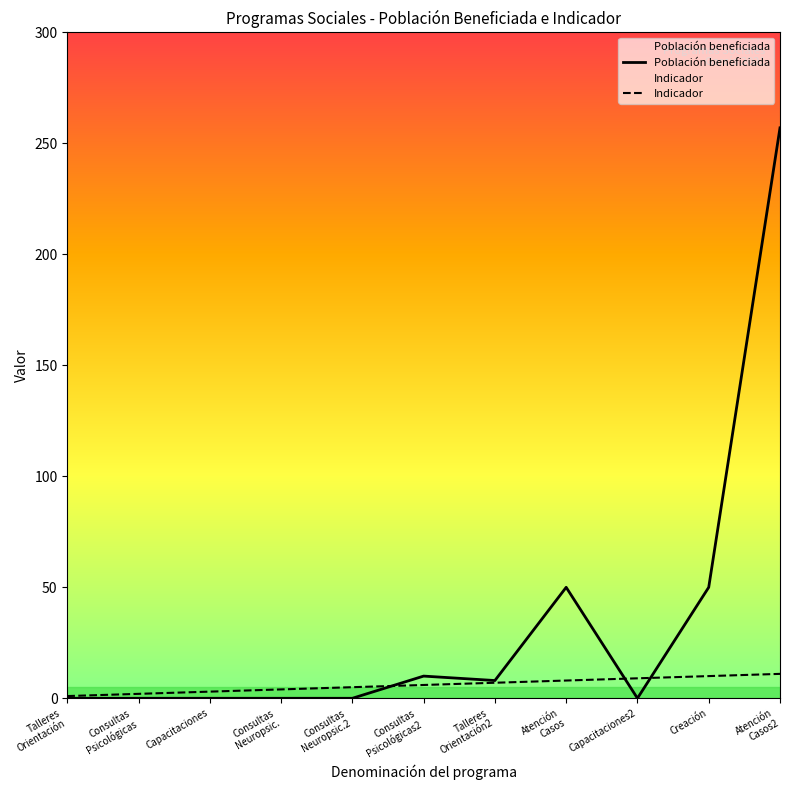

List the series in order of their peak value, highest first.

Población beneficiada, Indicador